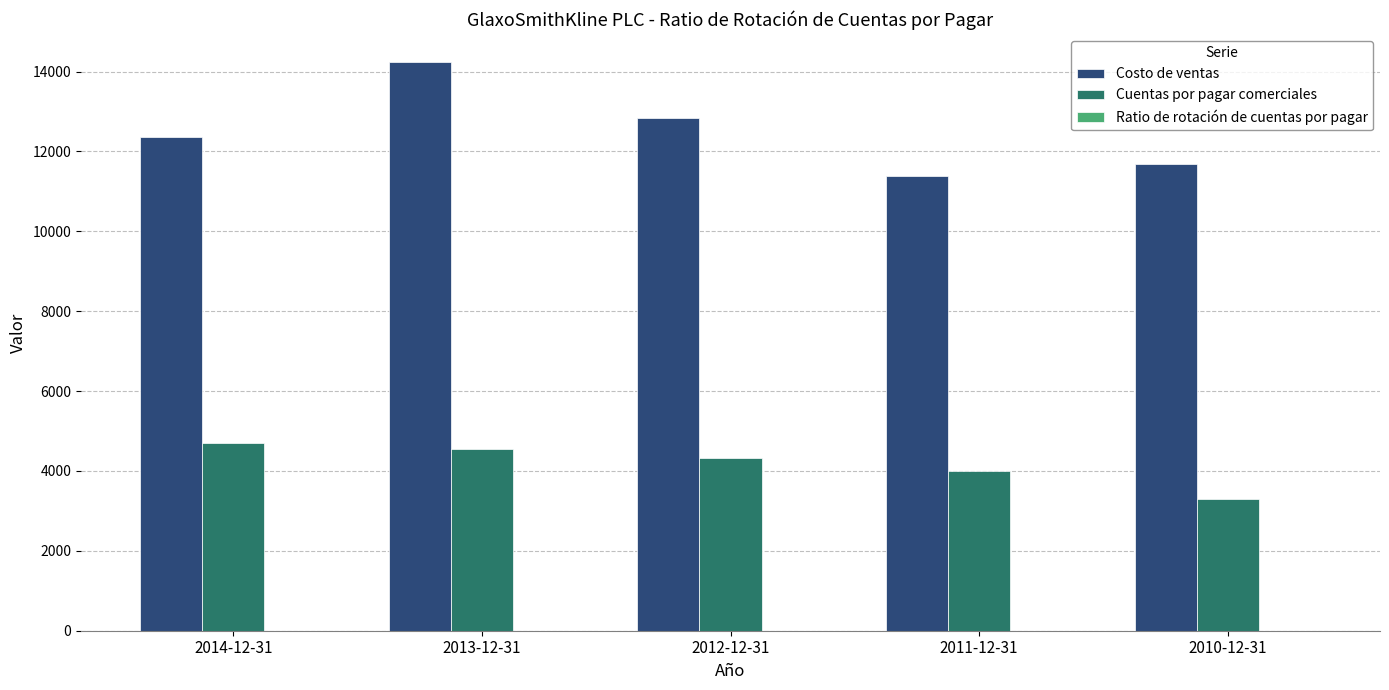

What is the total value across all series at 2012-12-31?

17177.0